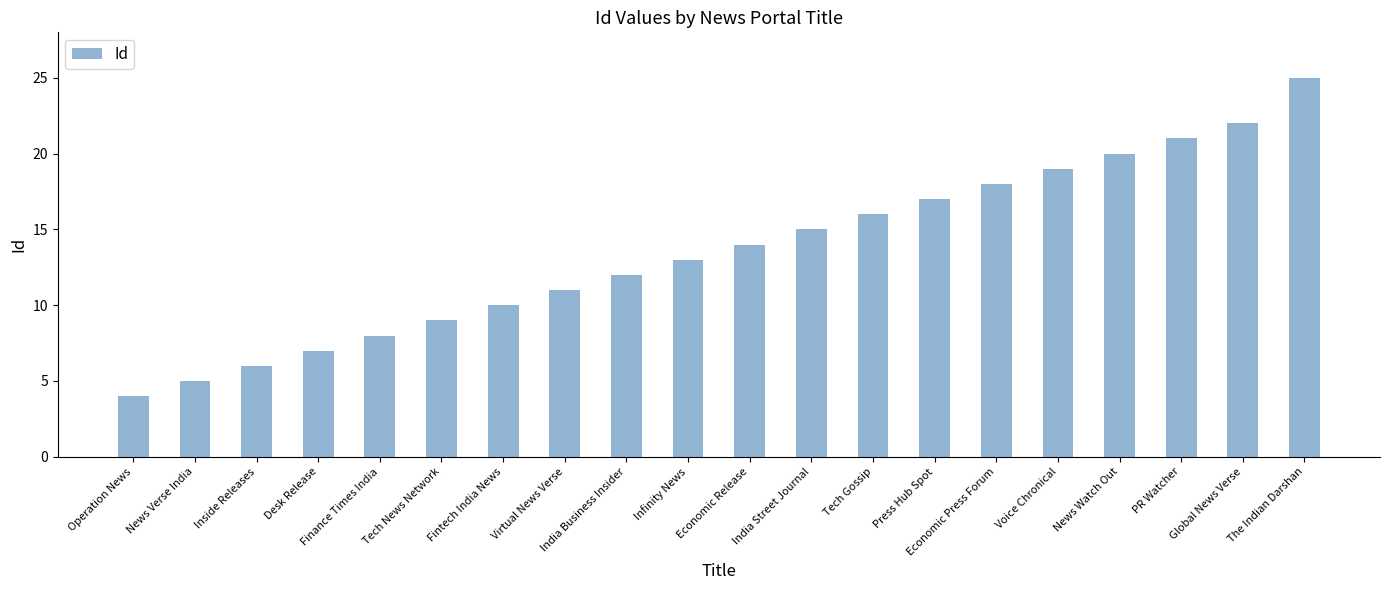

Does the chart contain stacked bars?

No